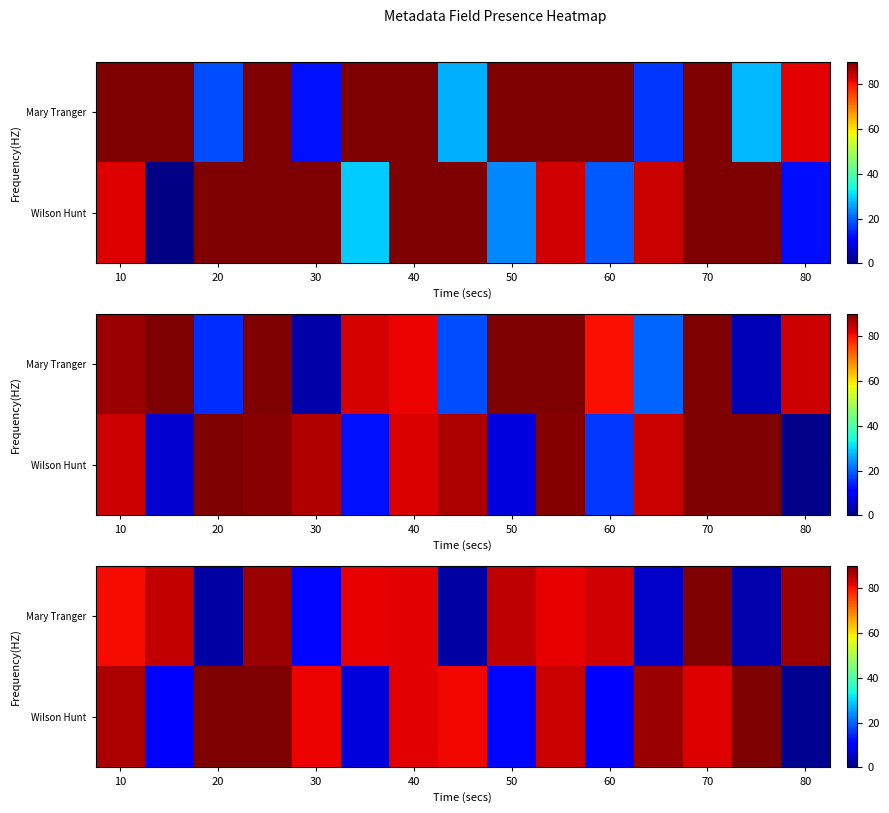

What is the greatest value displayed?

90.0